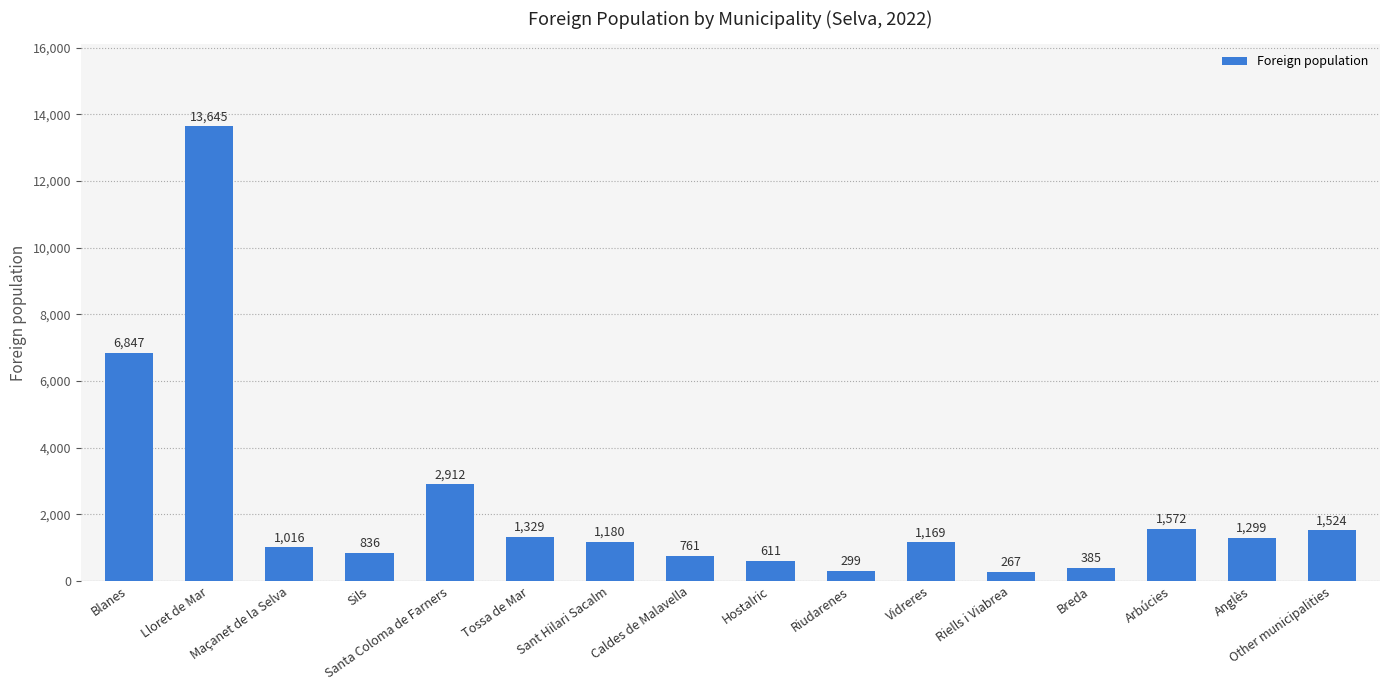

Reading left to right, transcribe all the data shown in this chart.

6847	13645	1016	836	2912	1329	1180	761	611	299	1169	267	385	1572	1299	1524